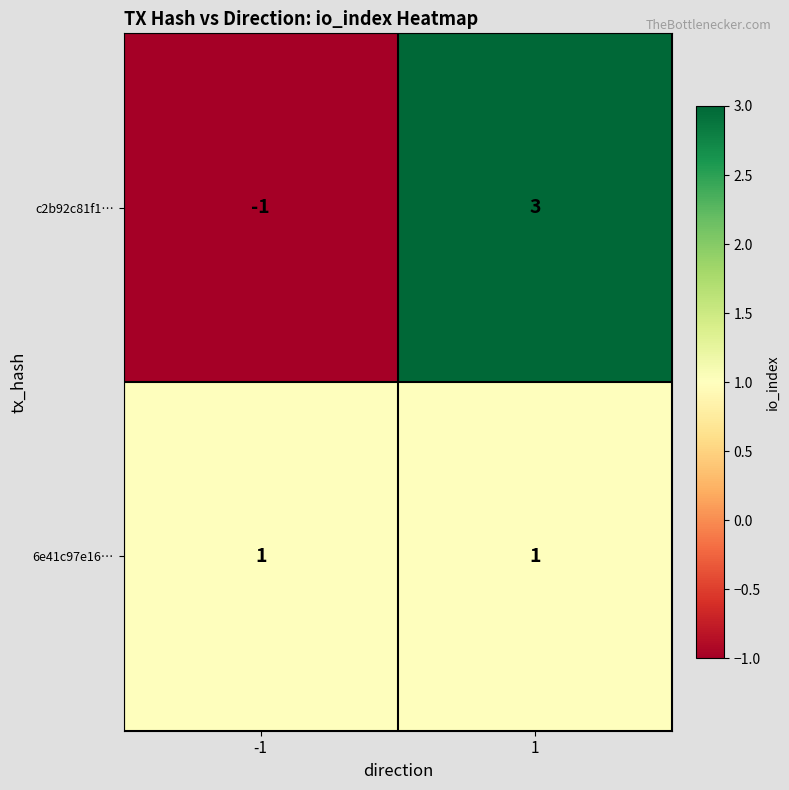

Which series has the largest range (max minus min)?

c2b92c81f1…